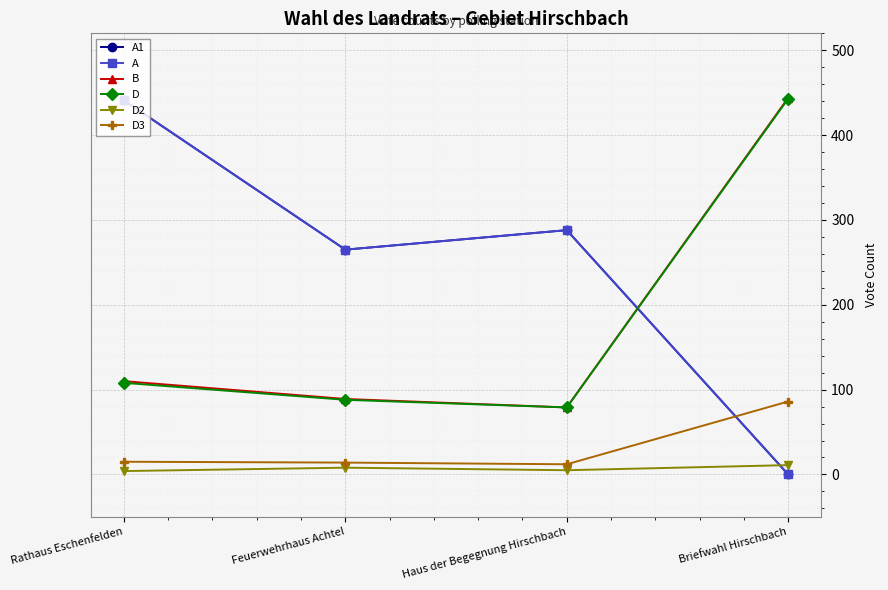

What is the difference between the second highest and second lowest values in the B series?

21